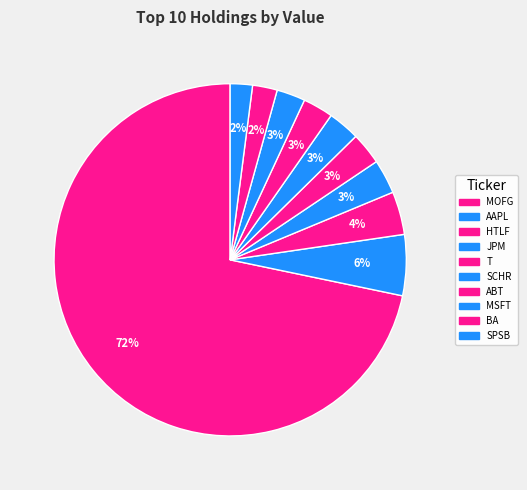

To the nearest percent, what is the difference between the SPSB and T slice percentages?

1%